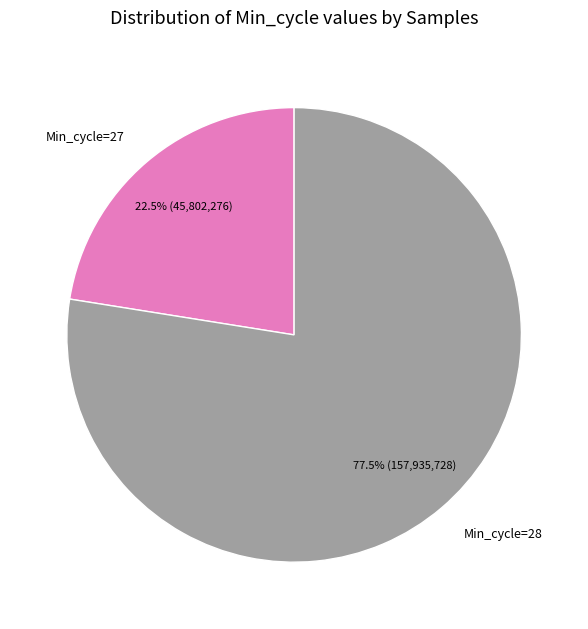

How many slices are in this pie chart?

2